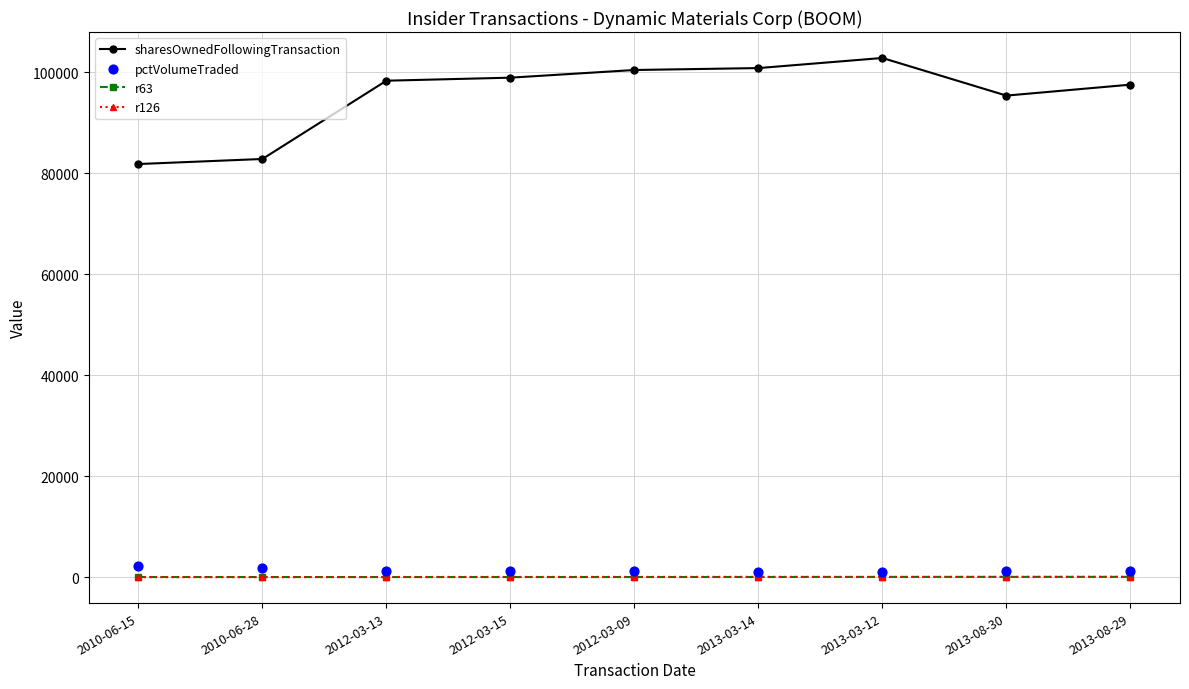

What are all the series names shown in the legend?

sharesOwnedFollowingTransaction, r63, r126, pctVolumeTraded